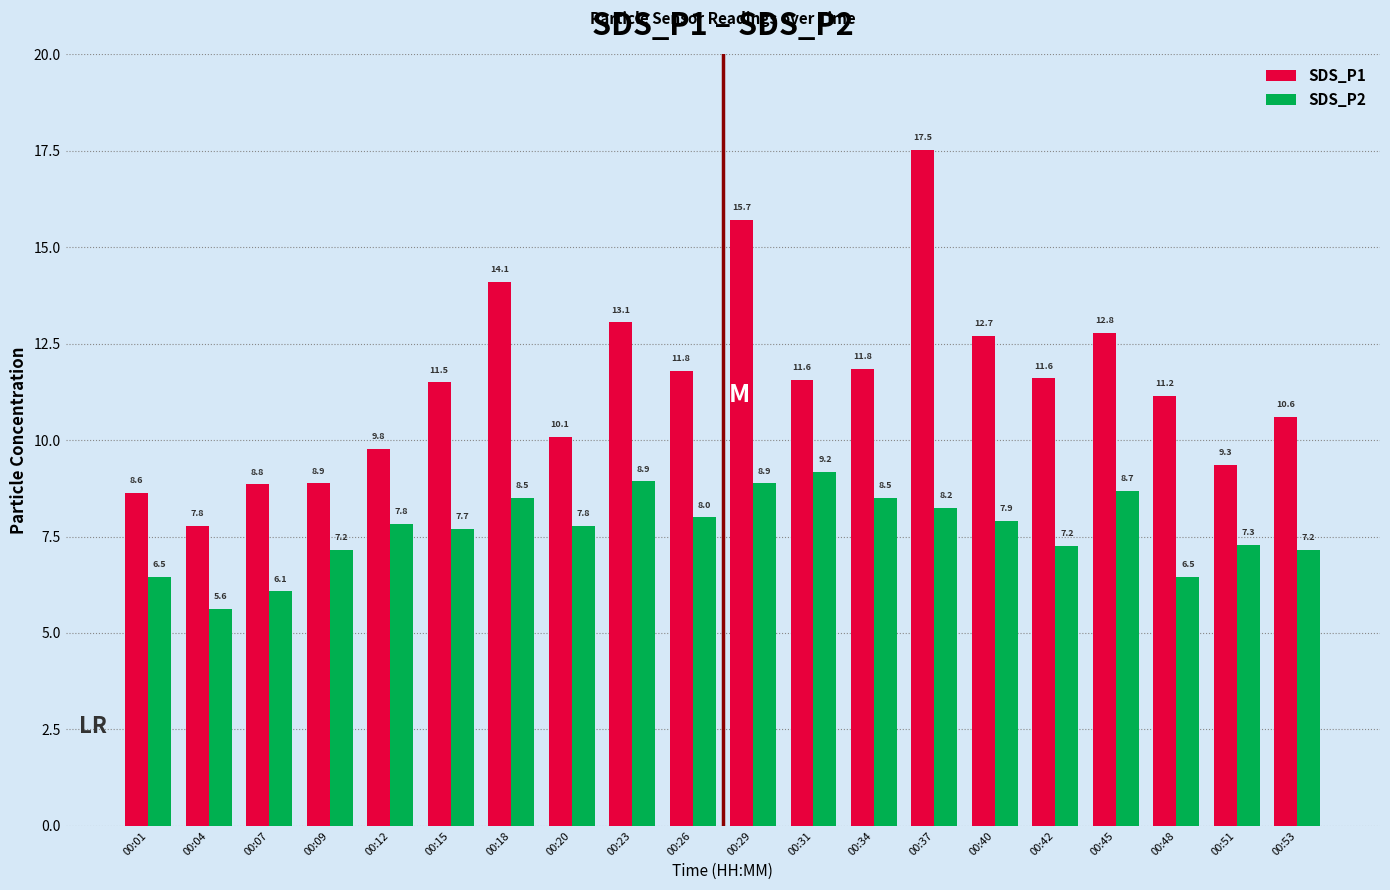

Count the number of categories in the chart.

20